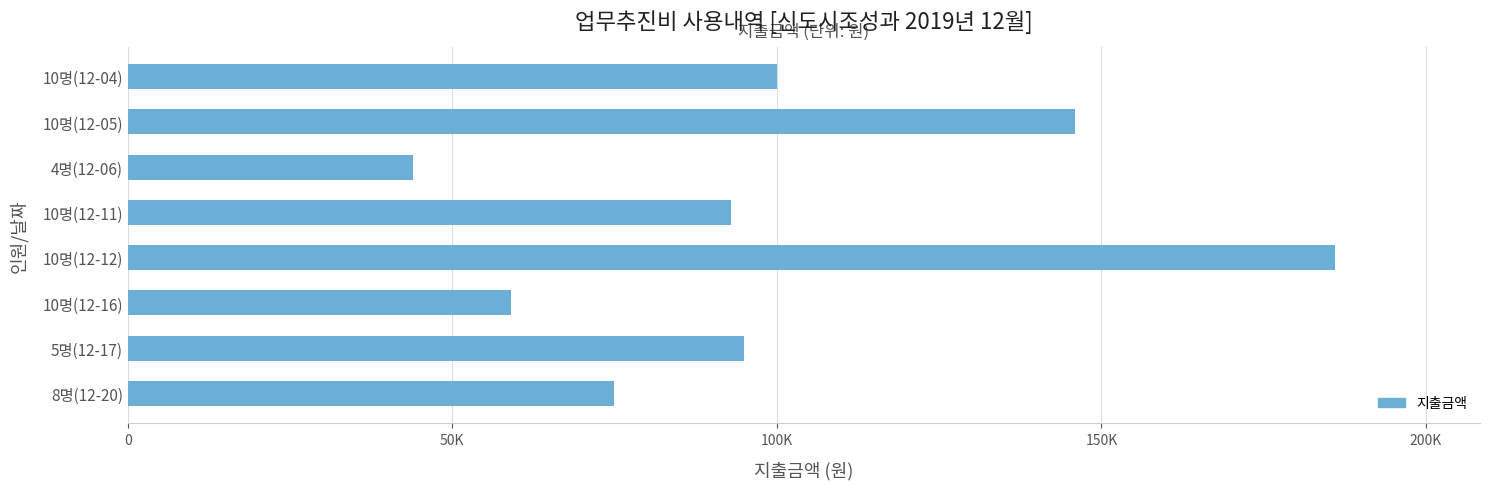

At which category does the chart reach its peak across all series?

10명(12-12)